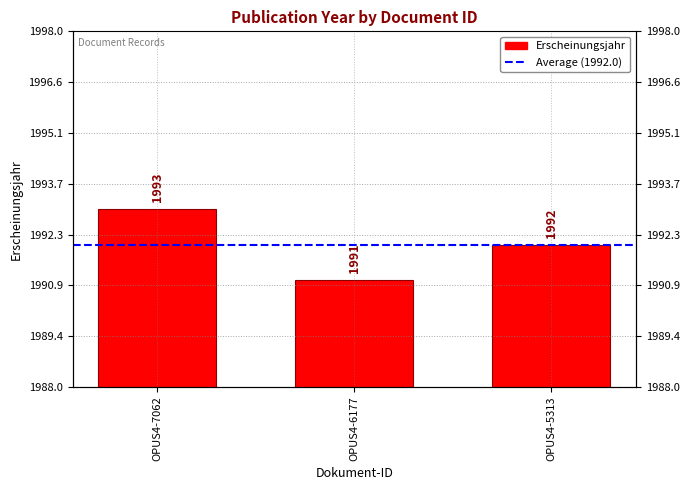

What is the sum of all values?

5976